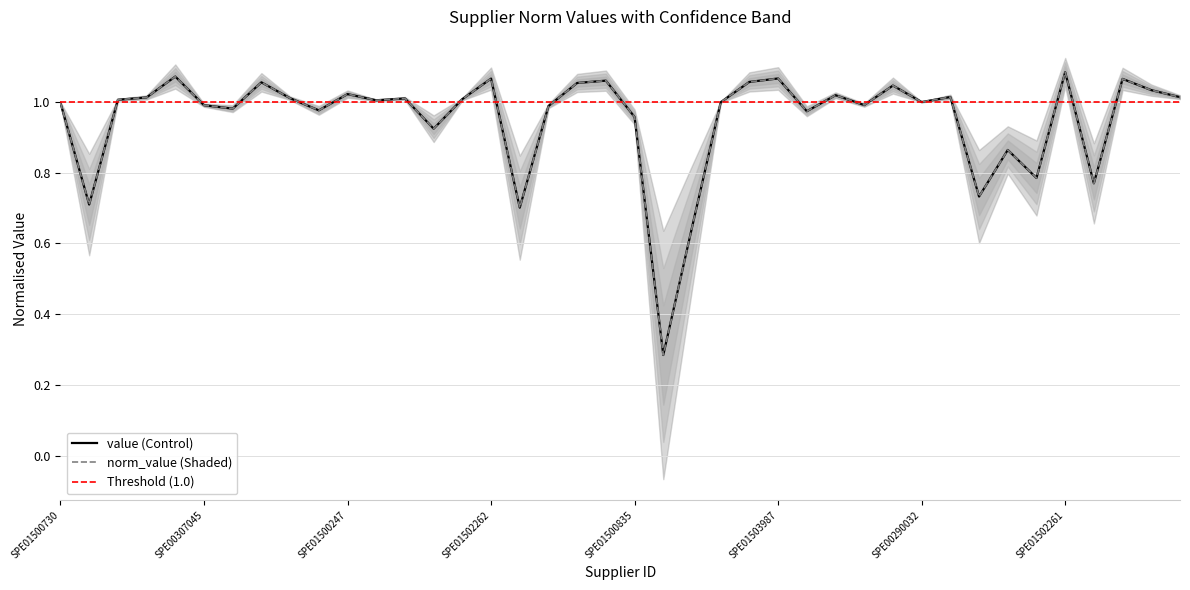

Is the value of norm_value at SPE01502180 greater than the value of value at SPE01503994?

No